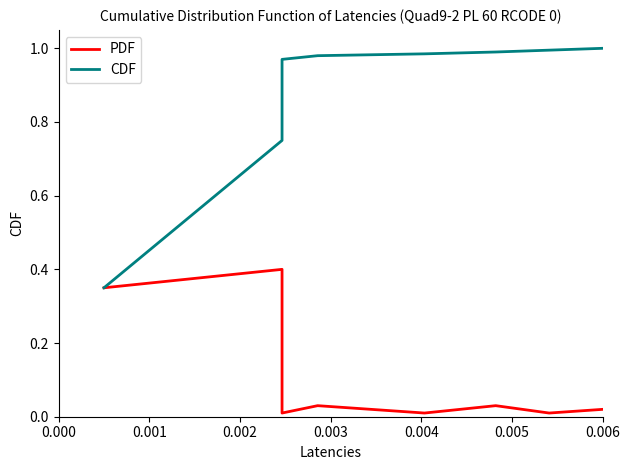

List the series in order of their overall mean, highest first.

CDF, PDF